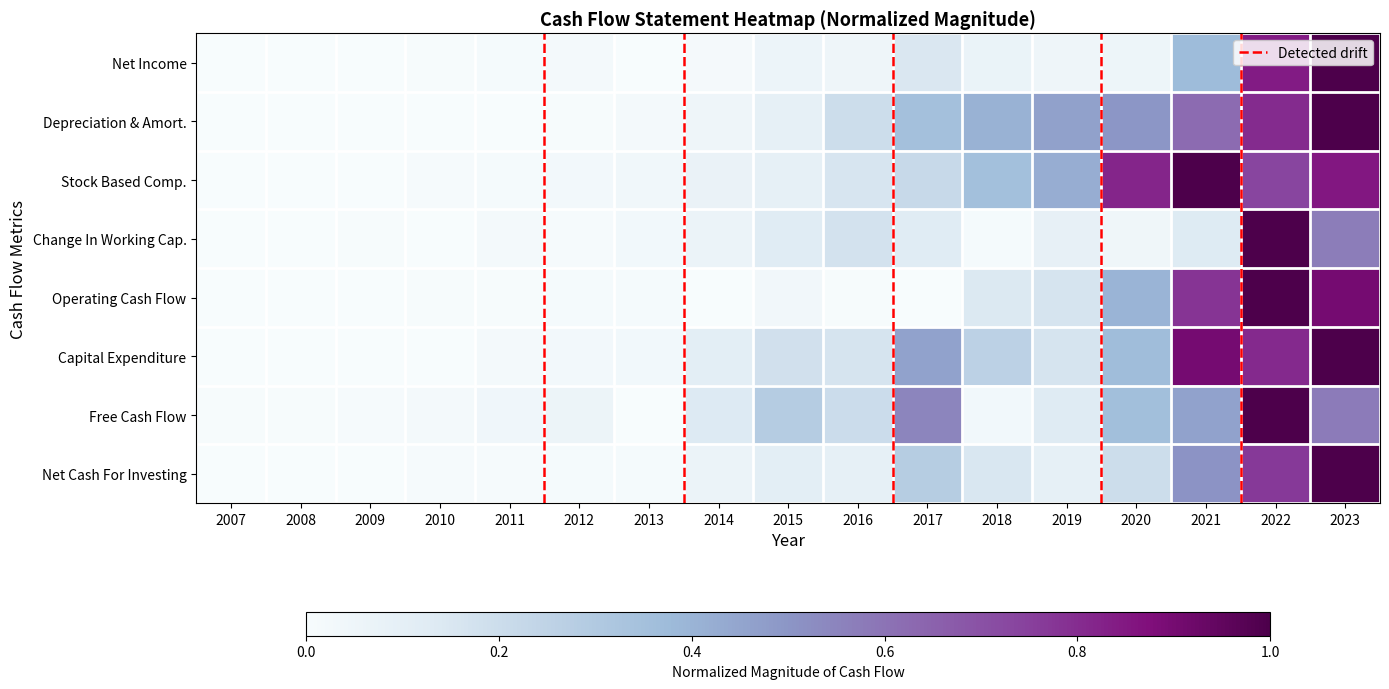

Between 2016 and 2019, which series saw the biggest shift?

Stock Based Compensation